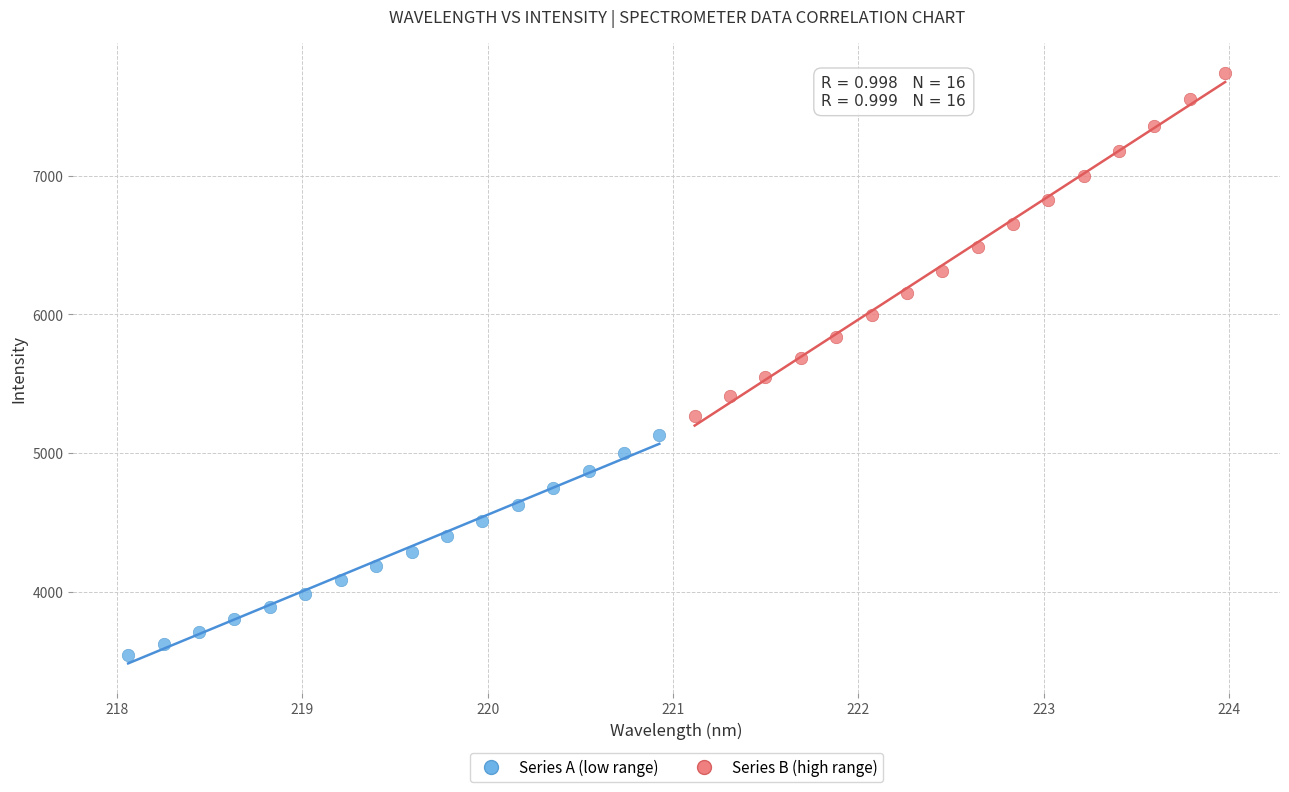

Which series has the widest spread of Y values?

Series B (high range)